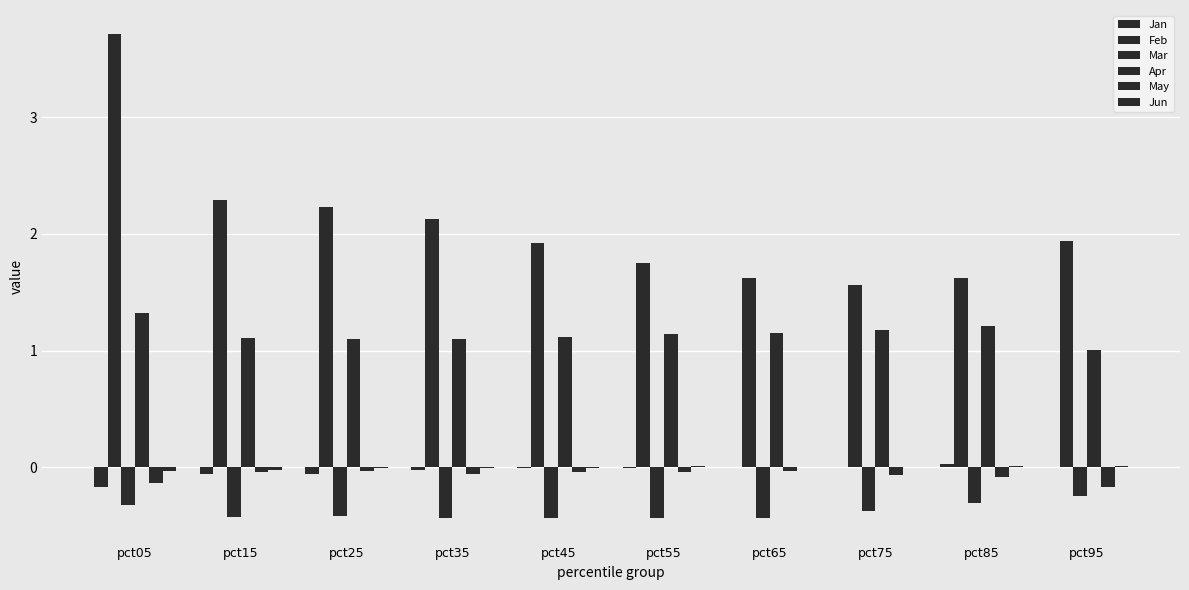

Which has a higher value, pct45 or pct15?

pct45